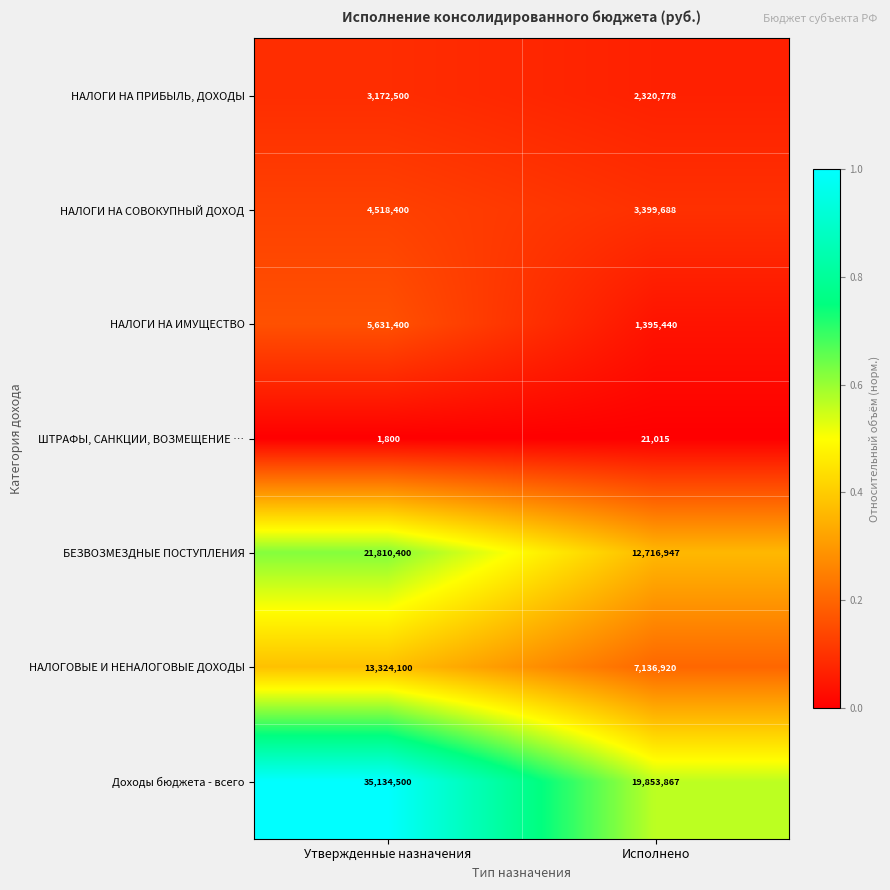

The НАЛОГИ НА ПРИБЫЛЬ, ДОХОДЫ series shows 3172500 at Утвержденные назначения. True or false?

True